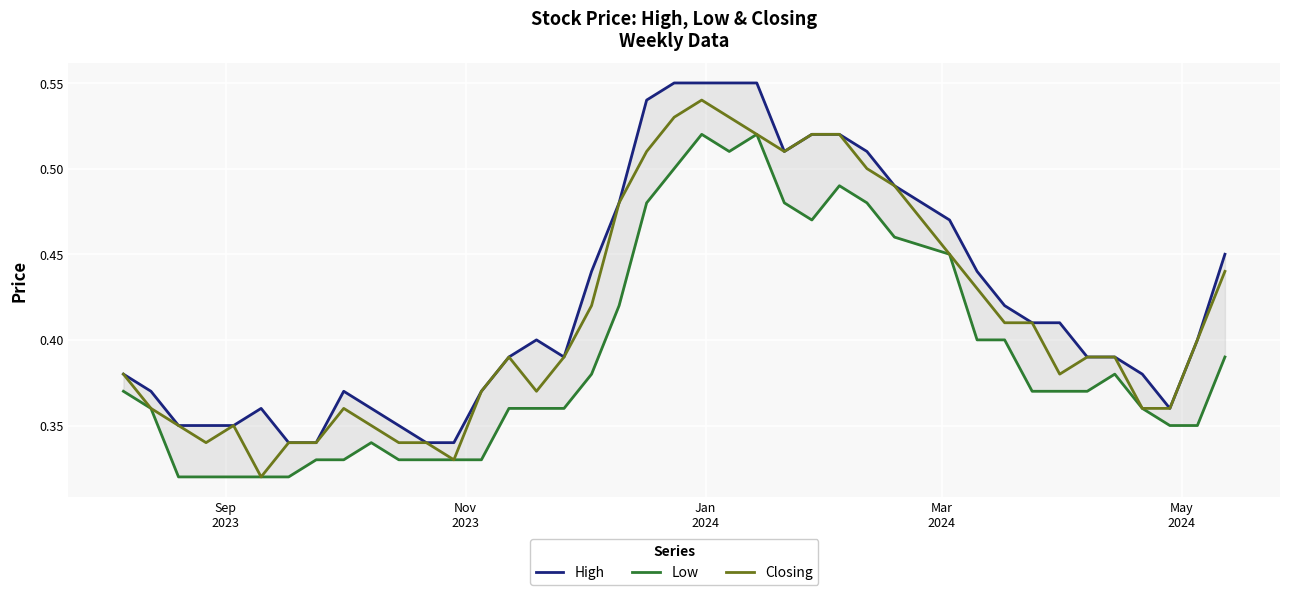

How many lines are shown in the chart?

3